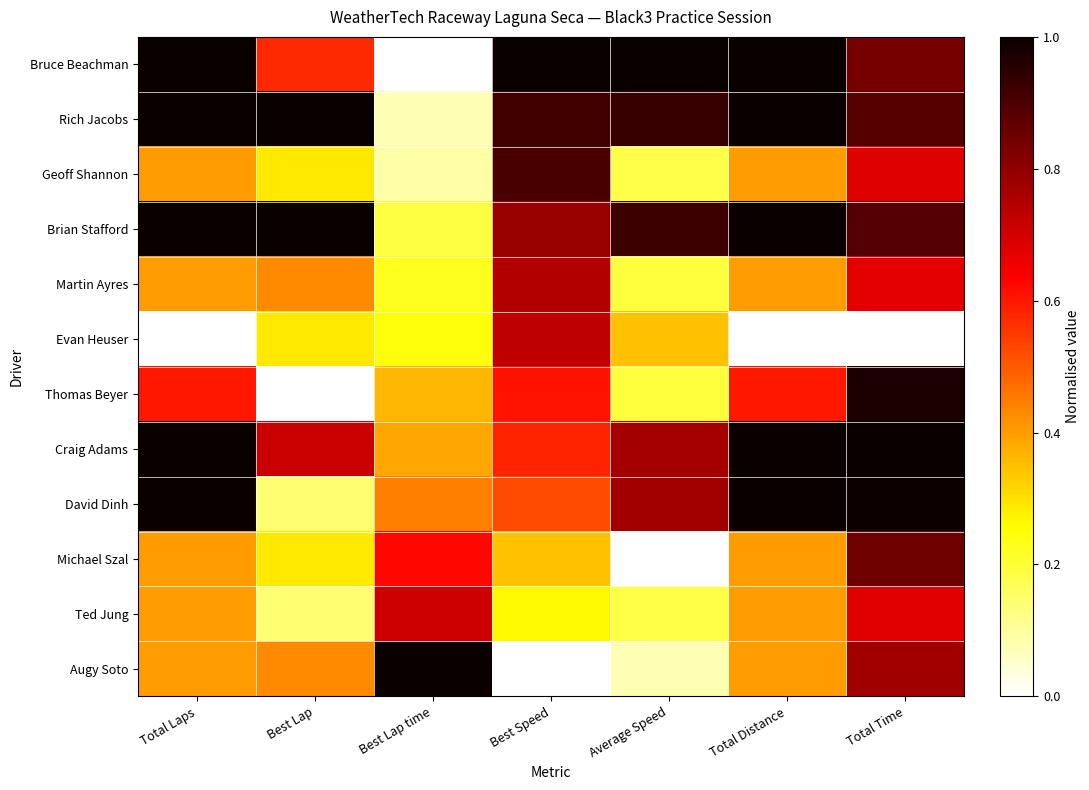

Which series has the widest spread of values?

Bruce Beachman